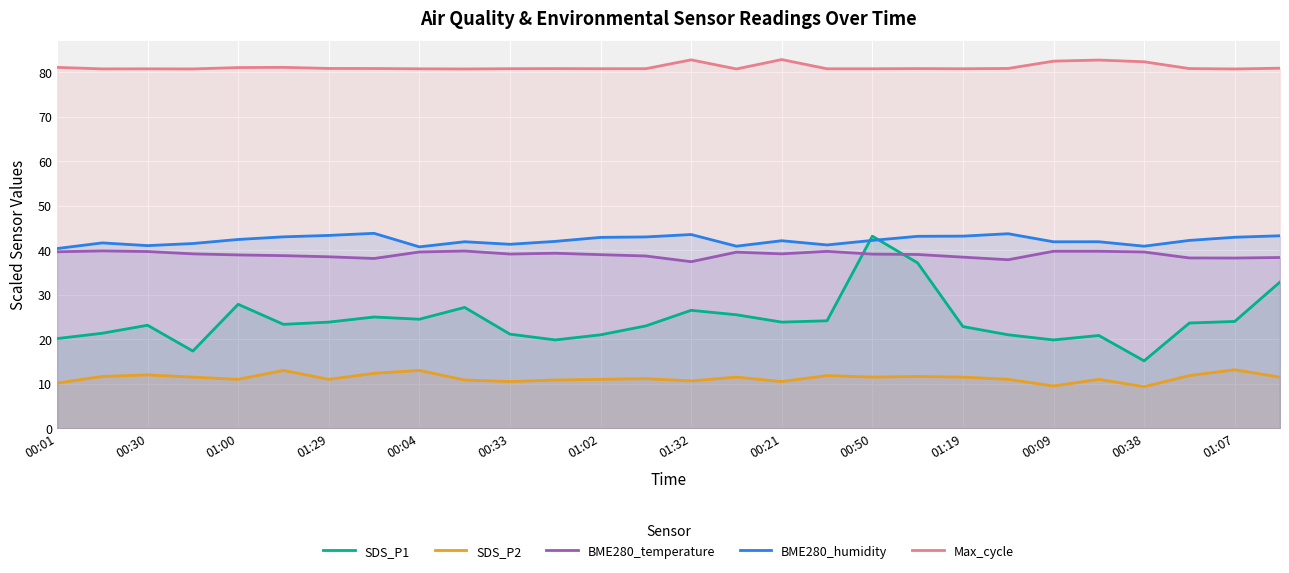

How many series are shown in this chart?

5